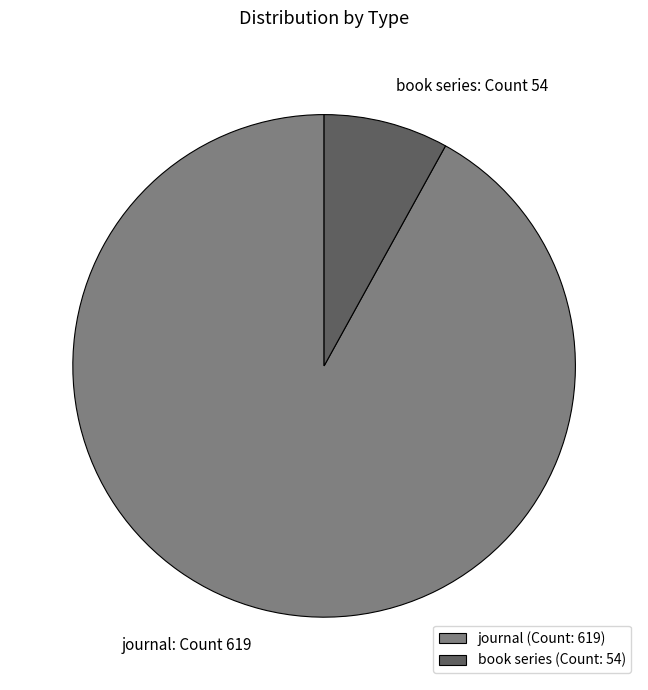

How many segments does this pie chart have?

2